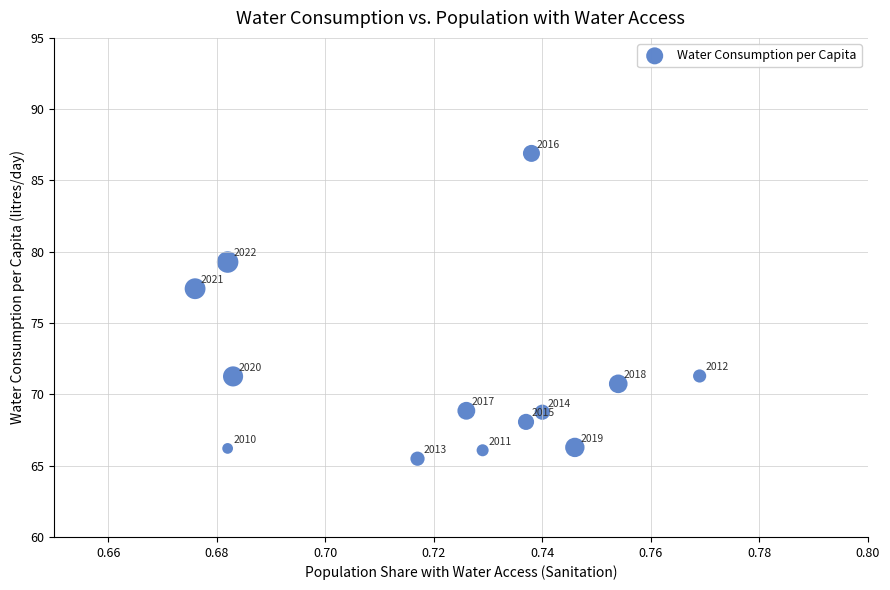

What Y value in the scatter plot is closest to 76?

77.4